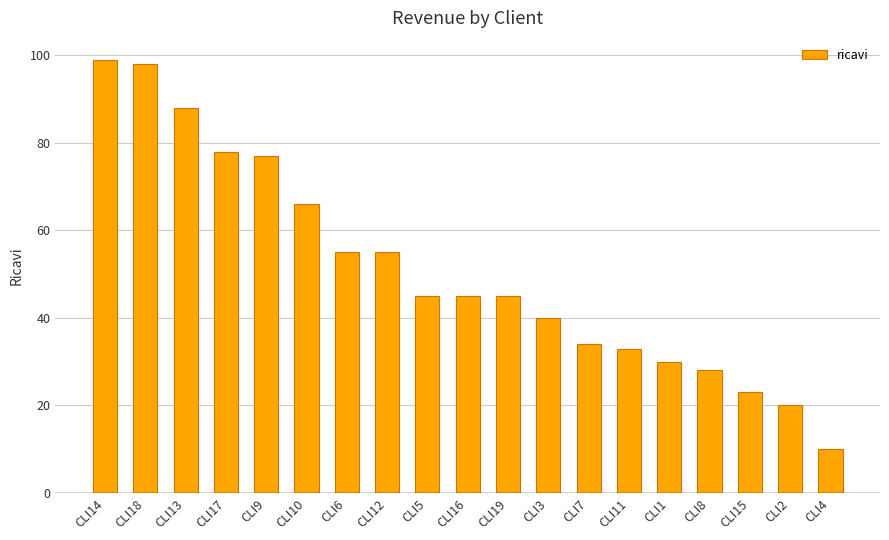

What is the minimum value shown in the chart?

10